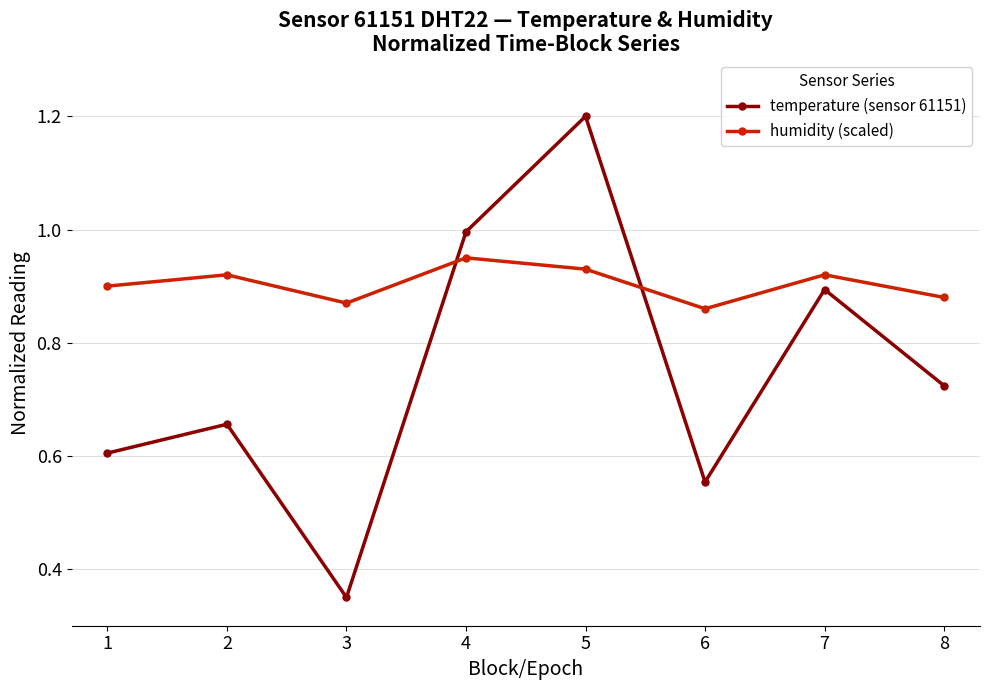

Is this an area chart (filled region under the line)?

No